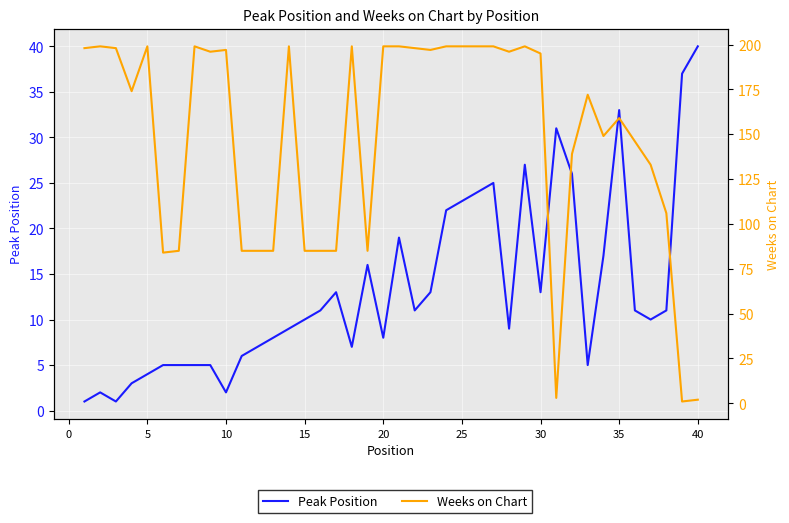

What are all the series names shown in the legend?

Peak Position, Weeks on Chart